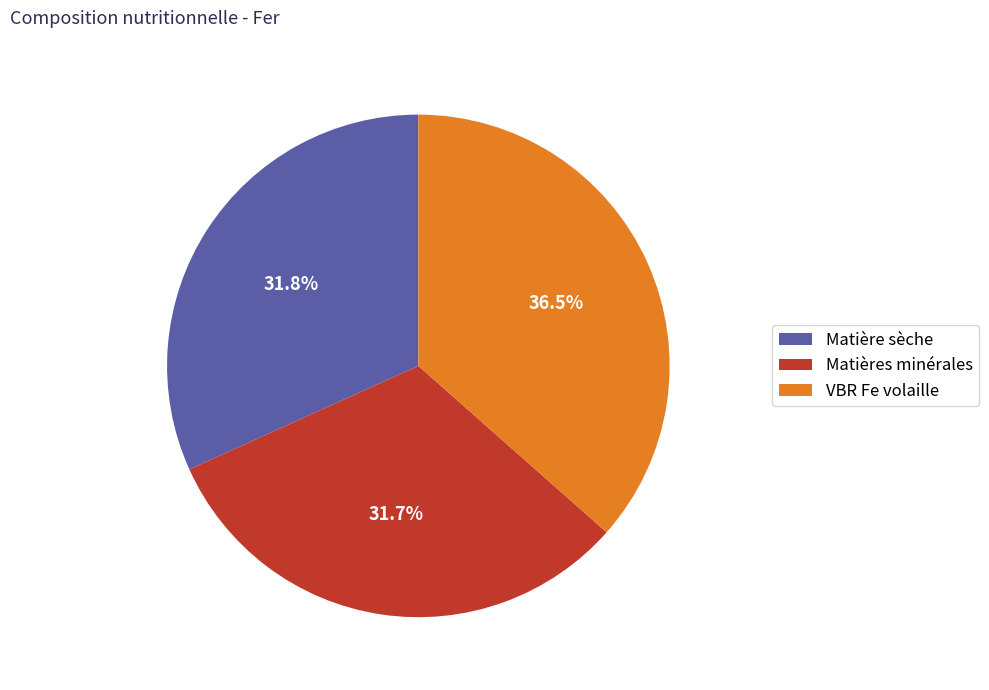

Combined, do Matières minérales and VBR Fe volaille account for over 50%?

Yes